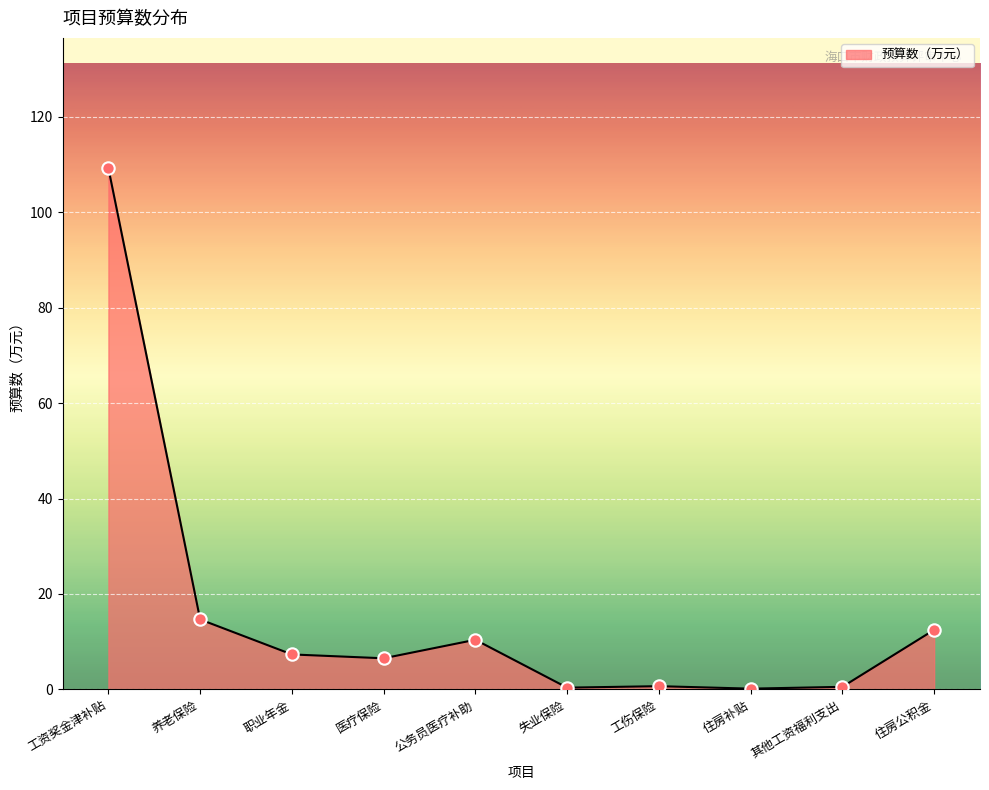

Between 工资奖金津补贴 and 养老保险, which is larger?

工资奖金津补贴